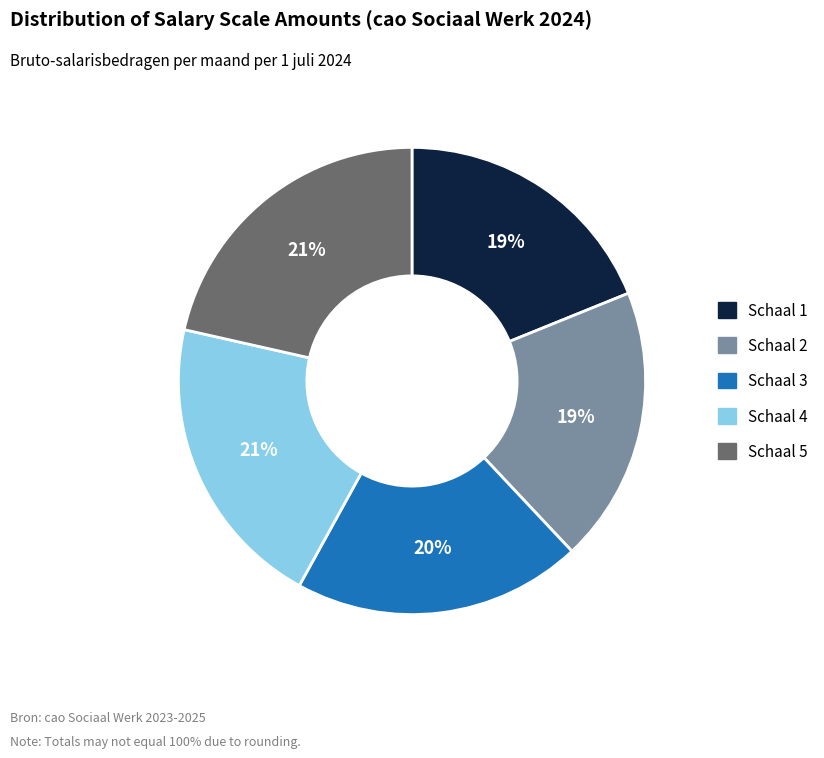

Is the sum of Schaal 2 and Schaal 4 greater than half?

No